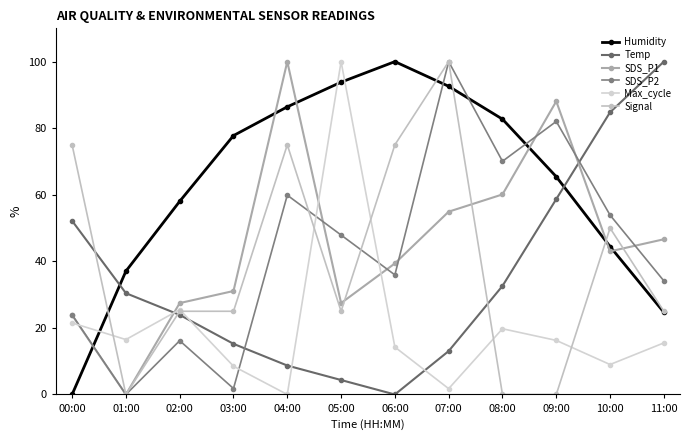

At how many categories does at least one series exceed 92?

5